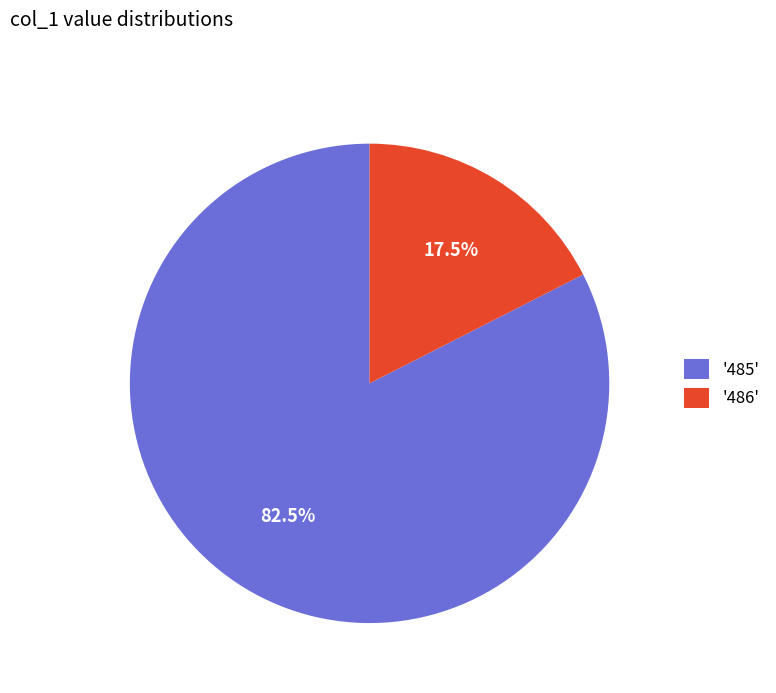

What portion of the pie excludes '486'?

82.5%